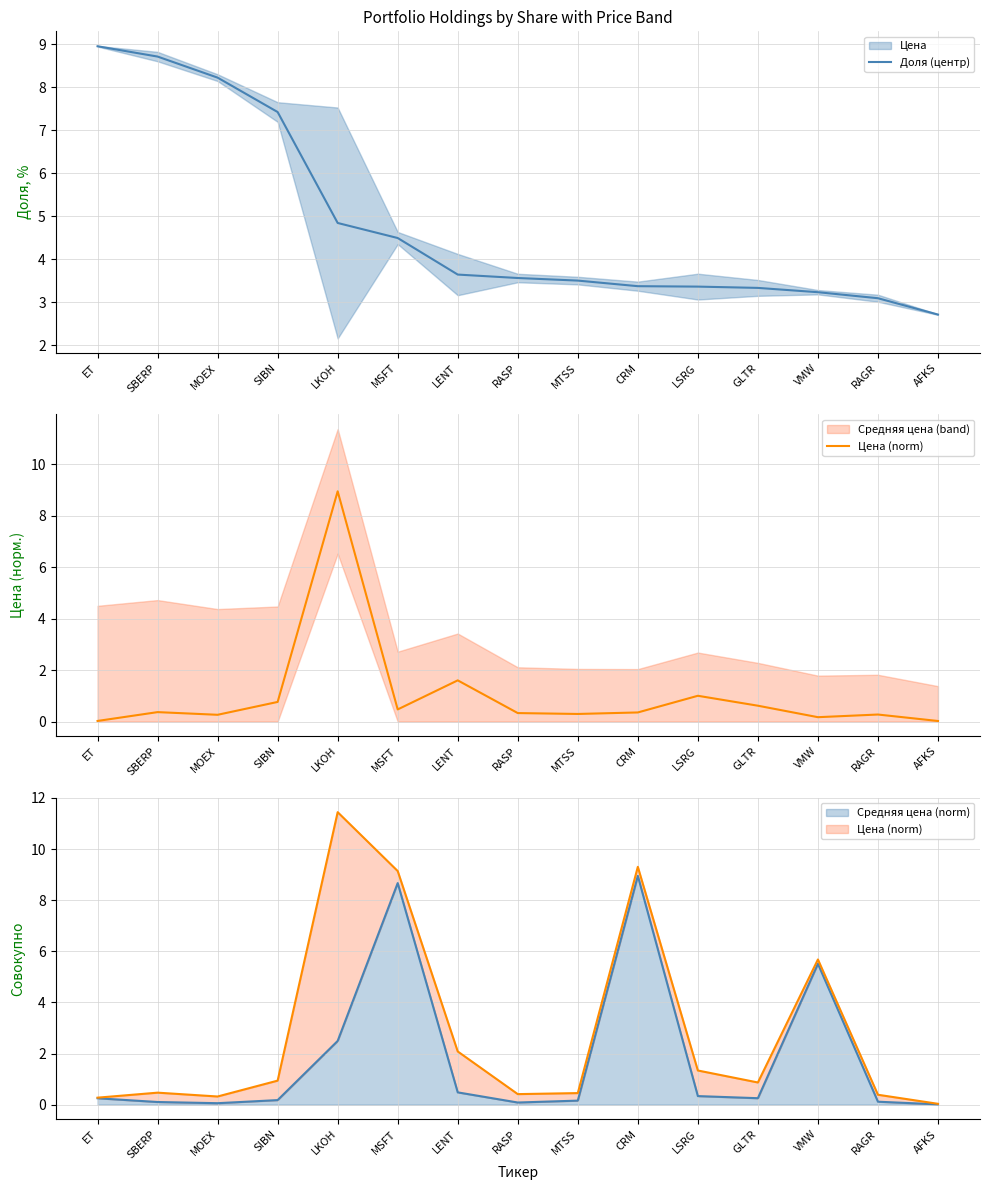

Where do Цена (norm) and Доля (центр) first cross each other?

SIBN and LKOH